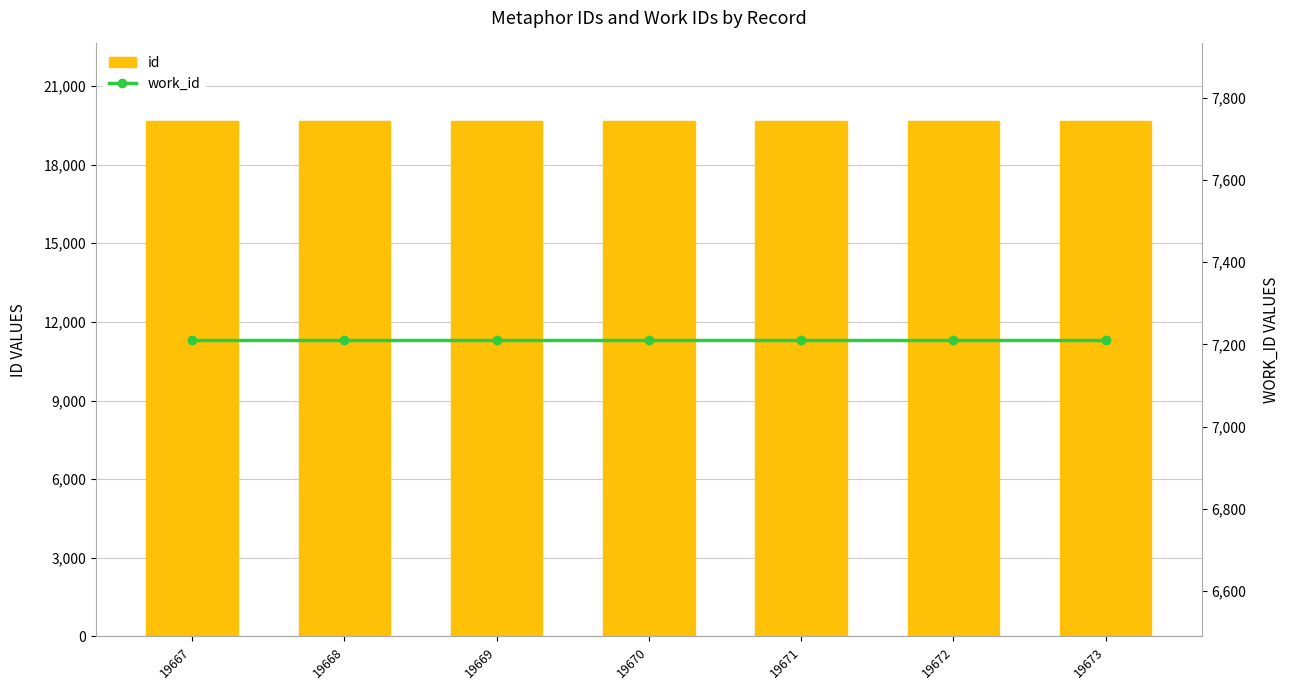

What is the total value across all series at 19669?

26880